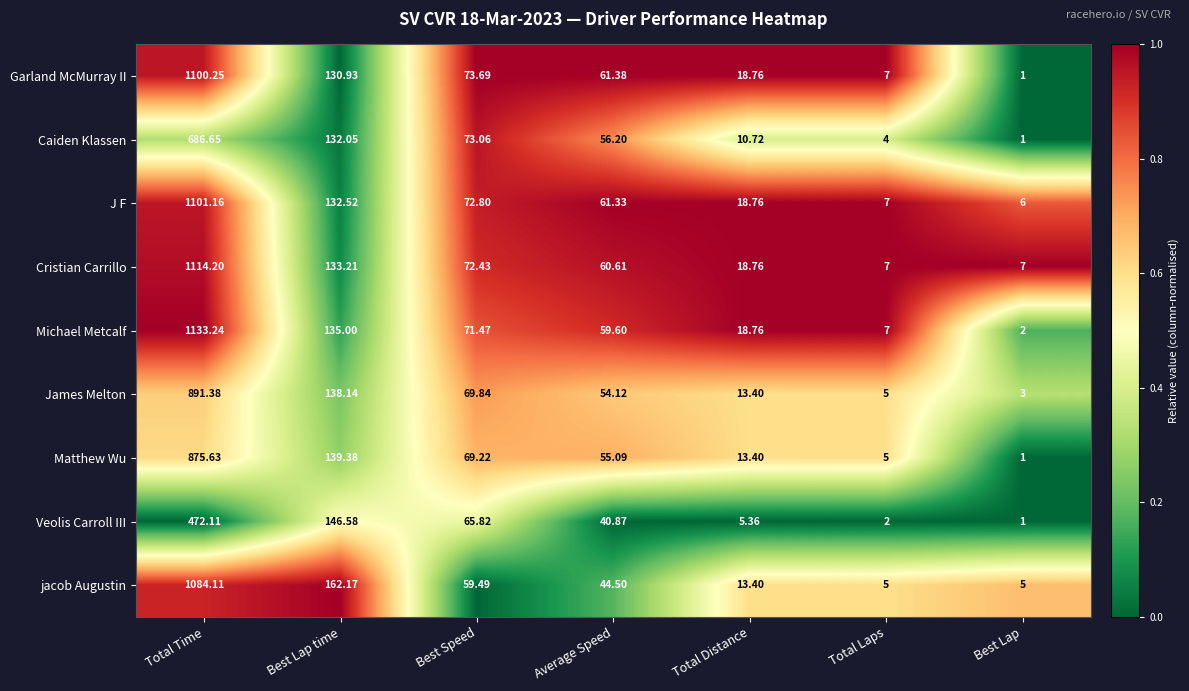

Which series has the largest range (max minus min)?

Michael Metcalf